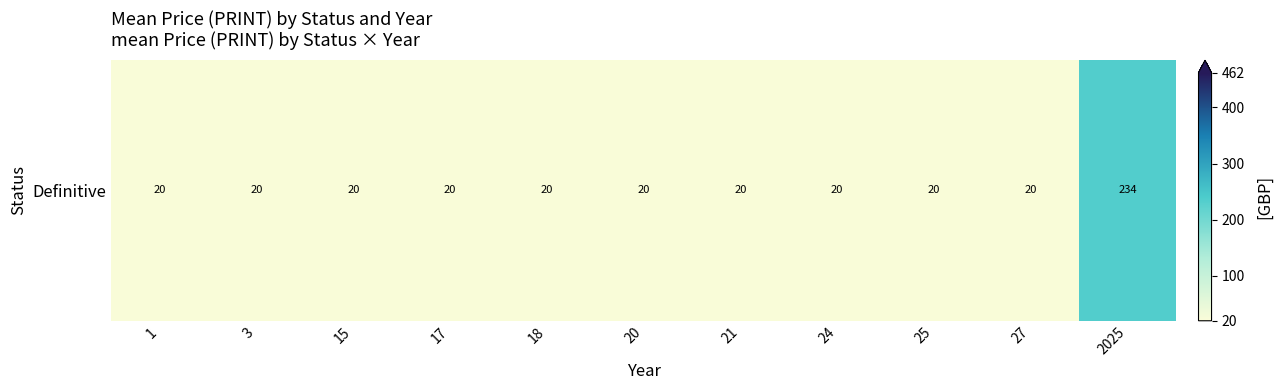

Count the number of data series in this chart.

1